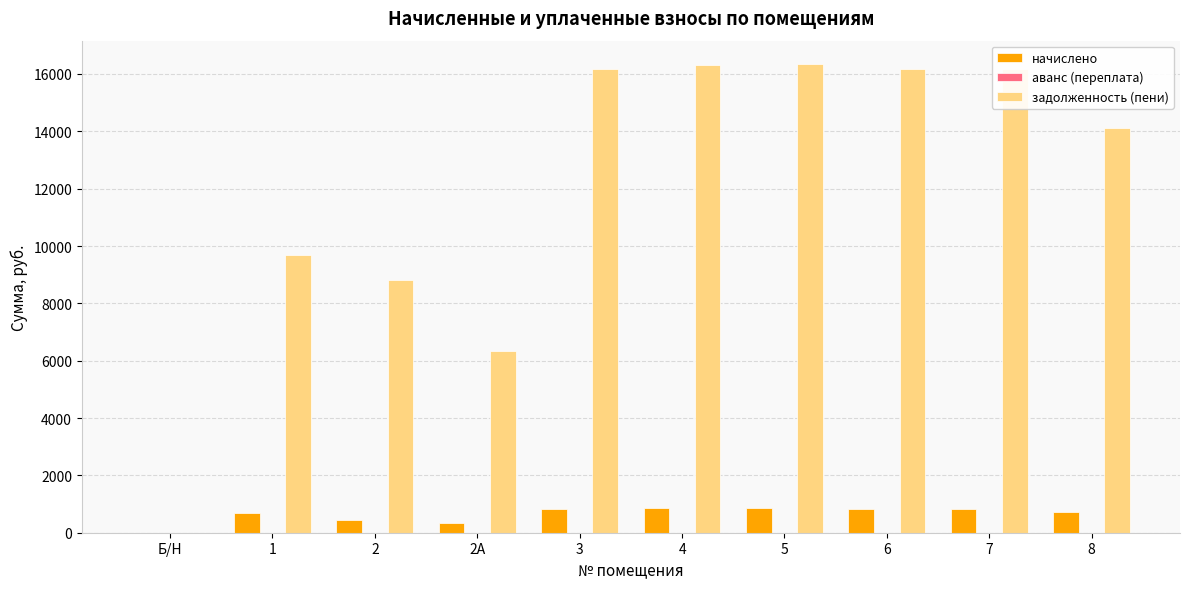

Which series has the largest total across all categories?

задолженность (пени)